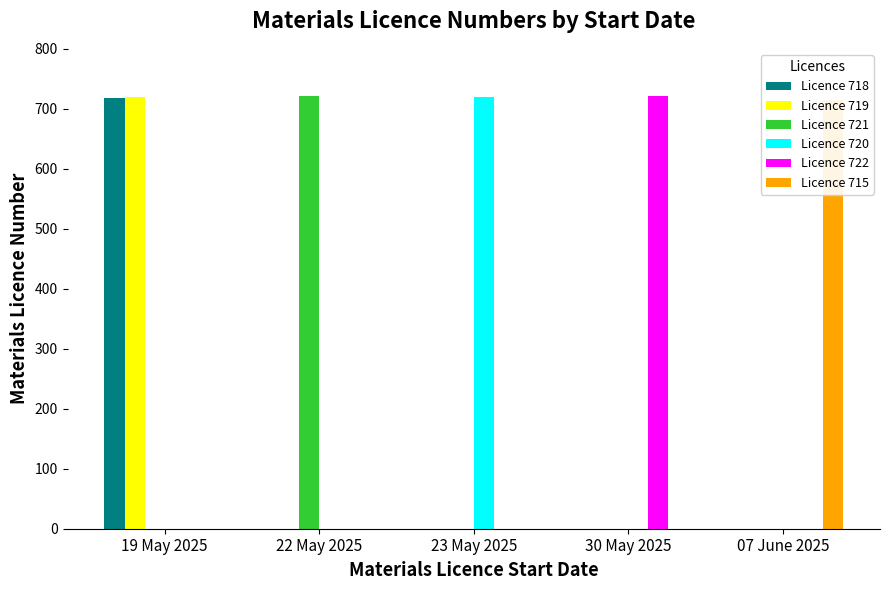

Which series has the widest spread of values?

Licence 722